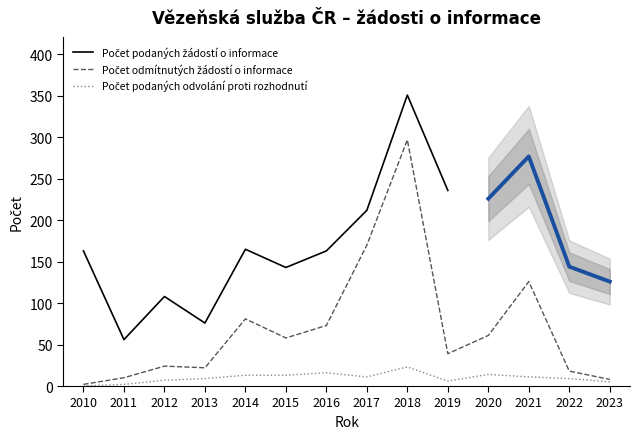

True or false: Počet podaných odvolání proti rozhodnutí and Počet odmítnutých žádostí o informace cross at least once.

False